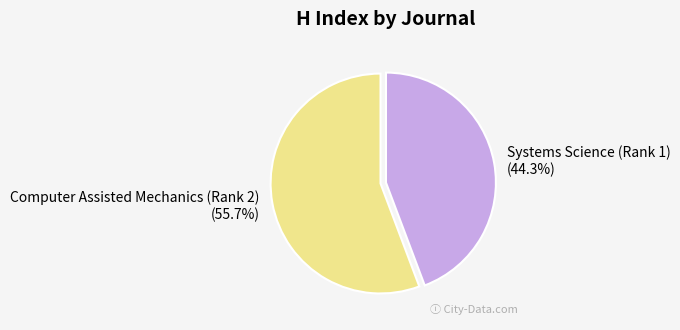

The Systems Science (Rank 1) slice represents 44% of the pie. True or false?

True